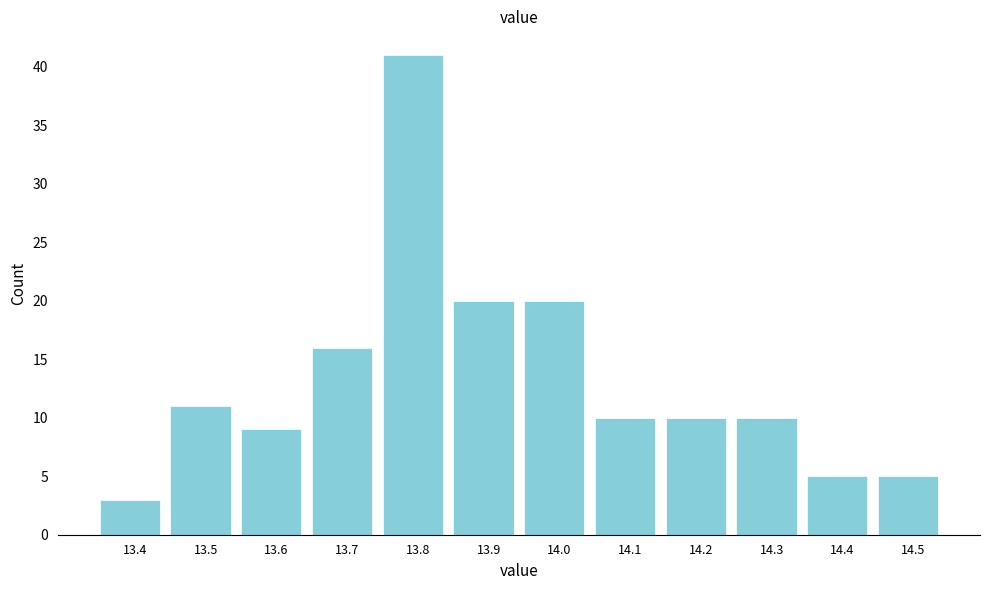

Reading right to left, transcribe all the data shown in this chart.

14.5=5	14.4=5	14.3=10	14.2=10	14.1=10	14.0=20	13.9=20	13.8=41	13.7=16	13.6=9	13.5=11	13.4=3